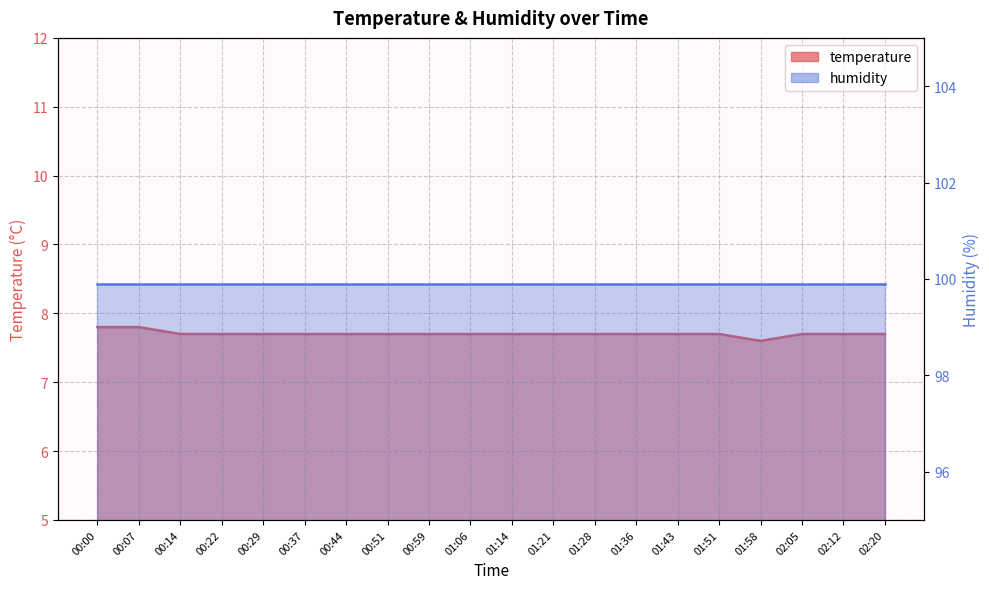

Rank the categories by value from lowest to highest.

01:58, 00:14, 00:22, 00:29, 00:37, 00:44, 00:51, 00:59, 01:06, 01:14, 01:21, 01:28, 01:36, 01:43, 01:51, 02:05, 02:12, 02:20, 00:00, 00:07